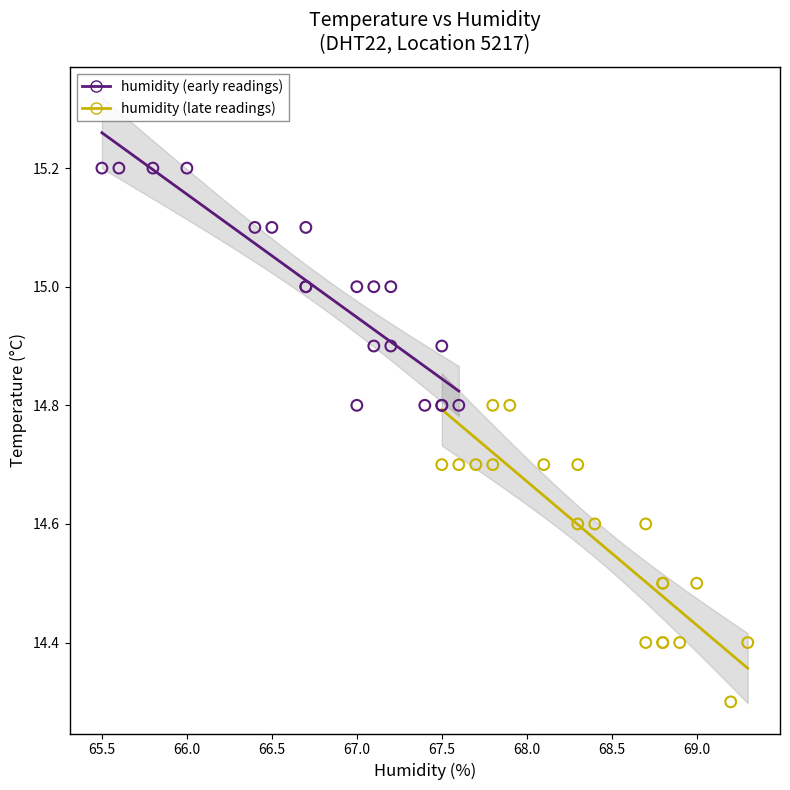

Which series contains the lowest Y value?

humidity (late readings)